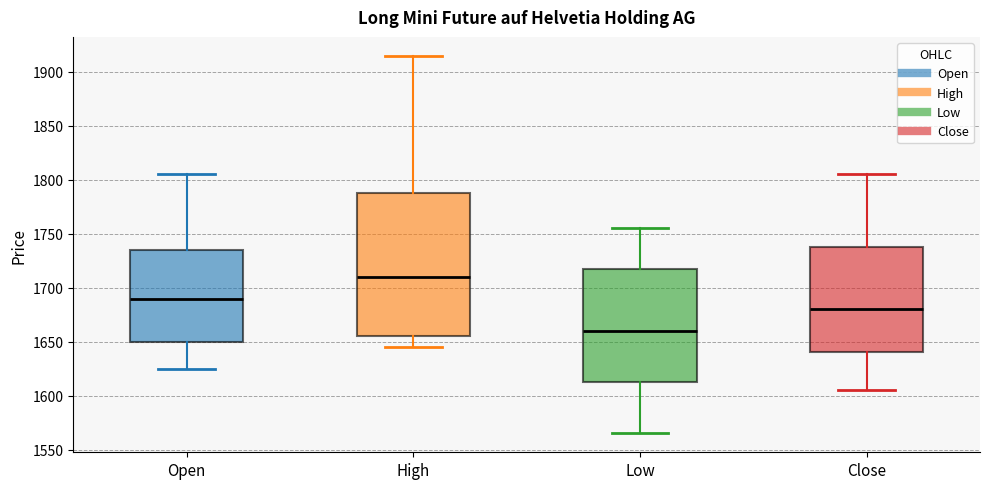

Reading left to right, transcribe this box plot: for each box, give where its median line is, the range the box spans, and where its two whiskers end, as read against the y-axis. The values are not printed on the chart, so give them approximately, as read against the axis.

Open: median 1690, box 1650 to 1735, whiskers 1625 to 1805
High: median 1710, box 1655 to 1790, whiskers 1645 to 1915
Low: median 1660, box 1615 to 1720, whiskers 1565 to 1755
Close: median 1680, box 1640 to 1740, whiskers 1605 to 1805